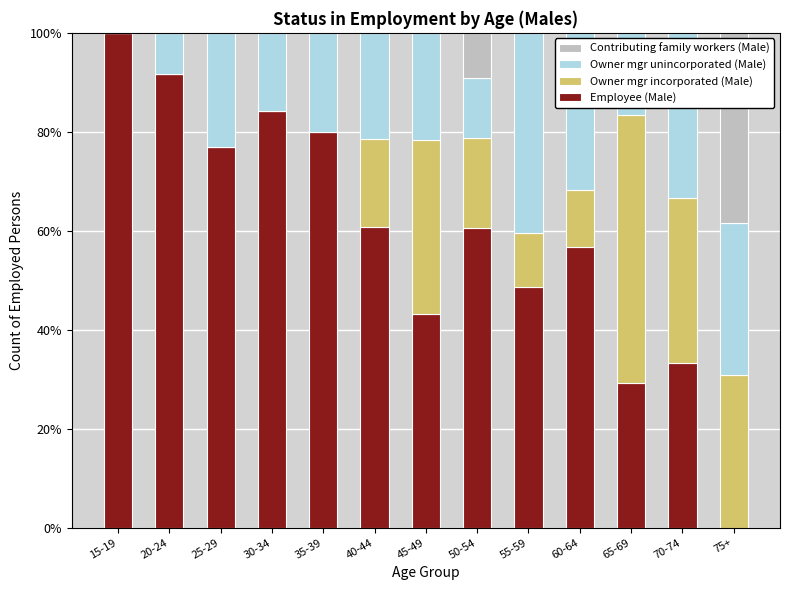

How many values in the Employee (Male) series exceed 60?

7